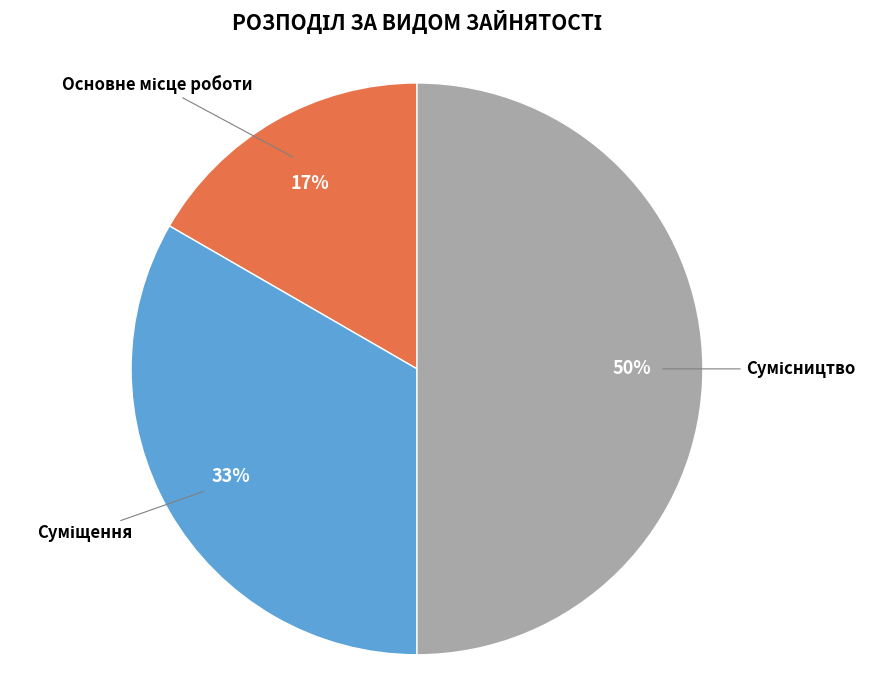

To the nearest percent, what is the average slice percentage?

33%